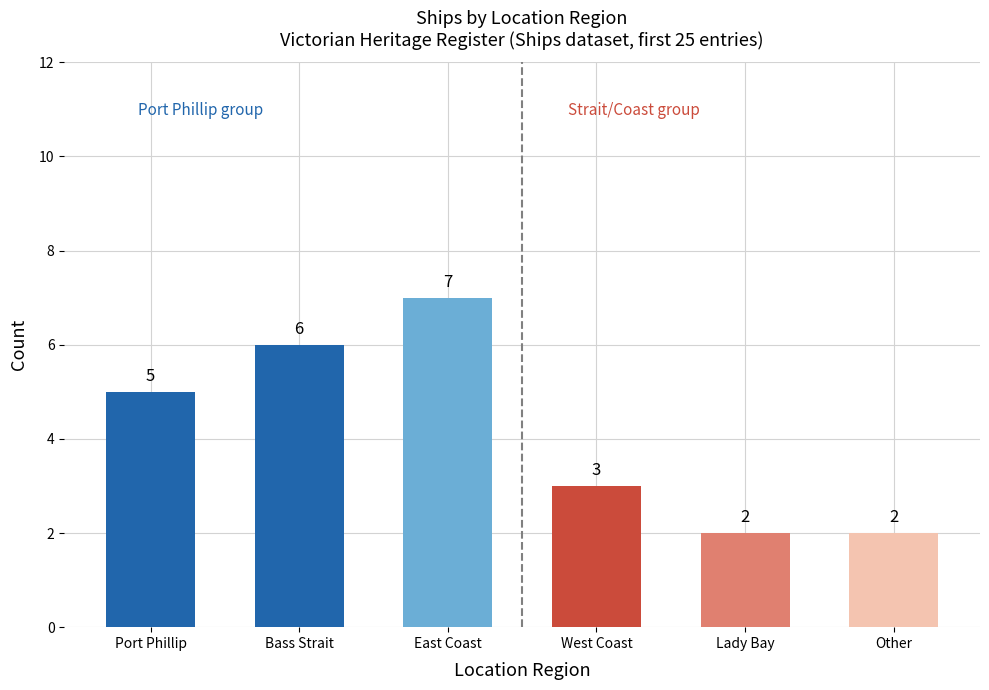

What value does the data have at Bass Strait?

6